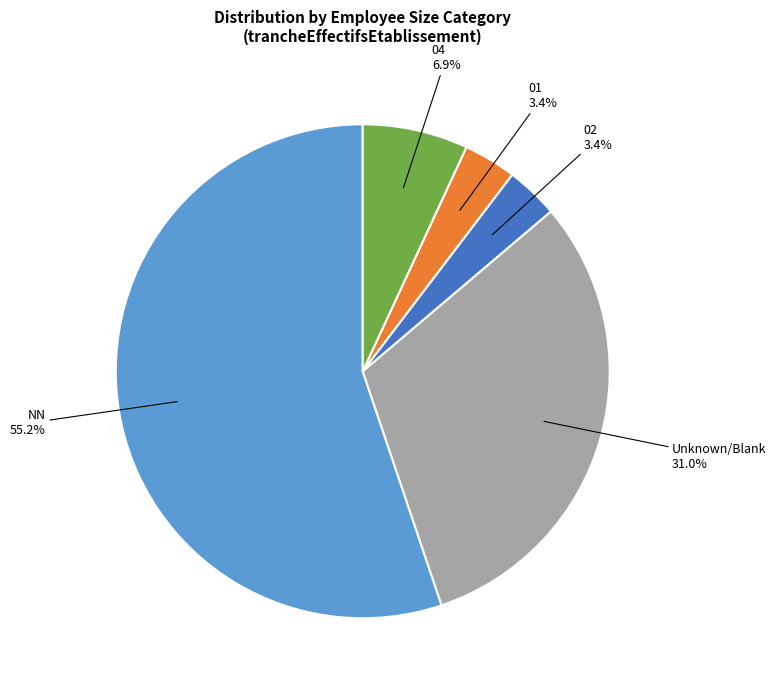

Is the sum of NN and Unknown/Blank greater than half?

Yes